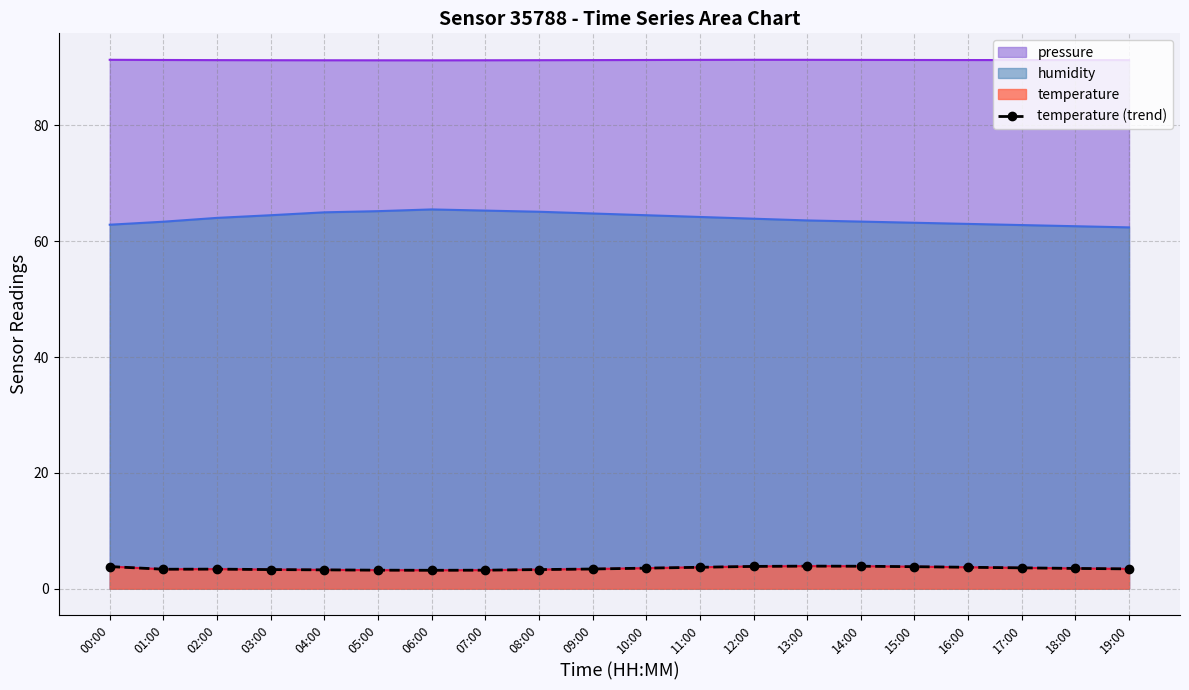

Which label corresponds to the largest value in the chart?

13:00